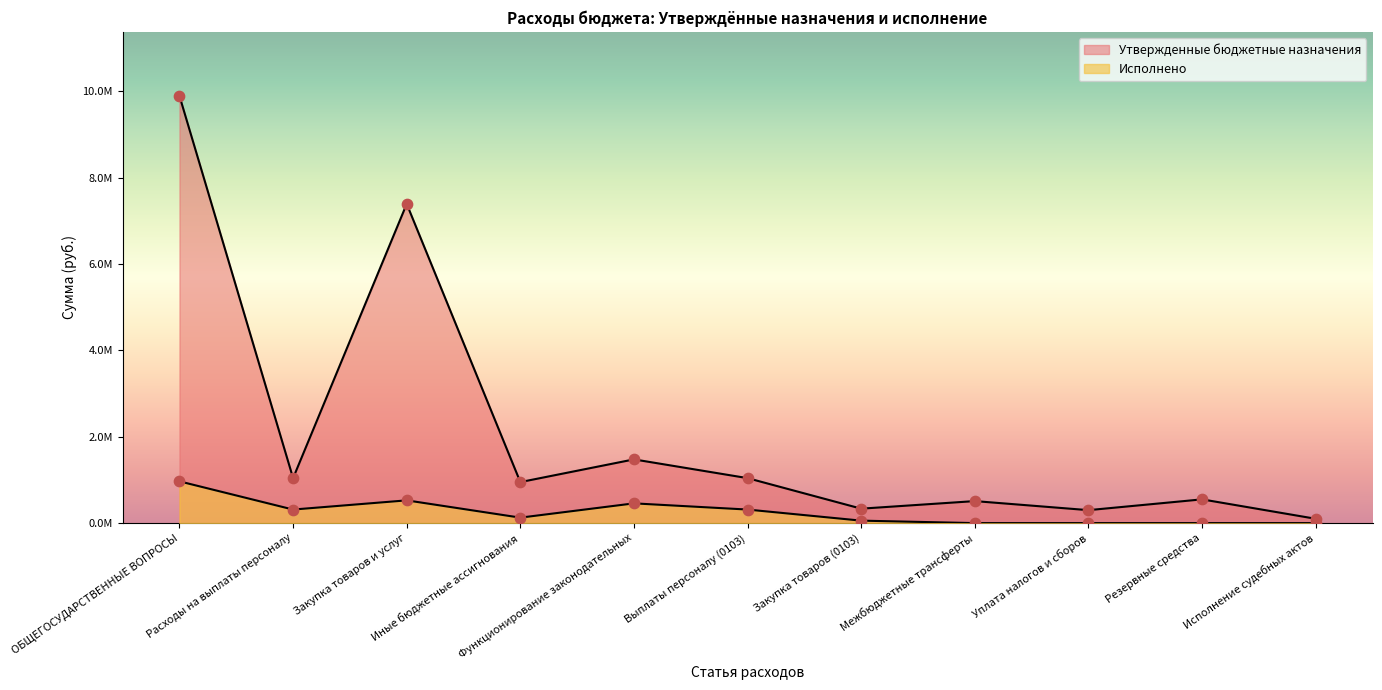

At how many categories does at least one series exceed 5954767?

2